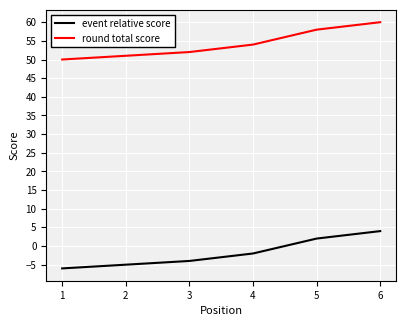

What is the difference between the maximum and second lowest values in the event relative score series?

9